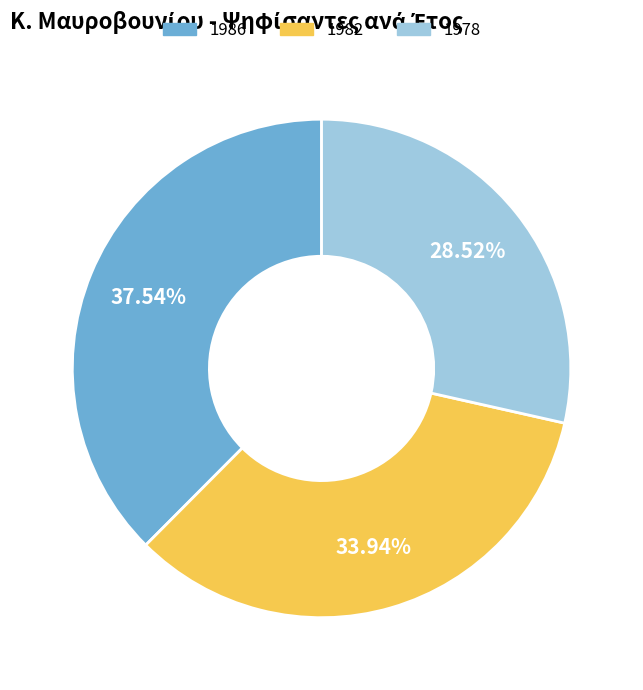

What percentage is NOT represented by 1978?

71.5%